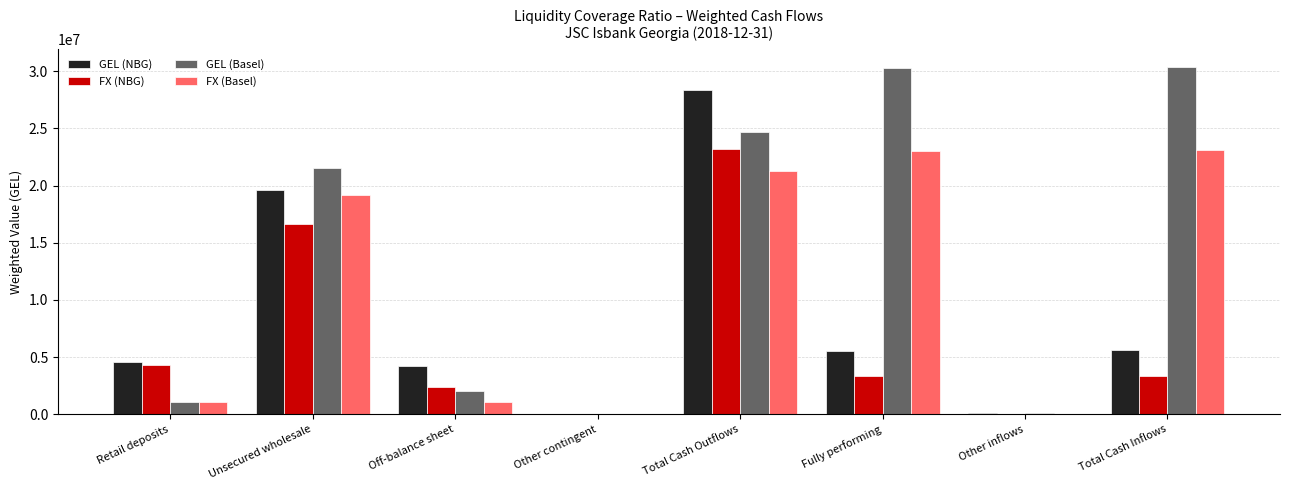

The FX (Basel) series shows 23055541.0 at Fully performing. True or false?

True